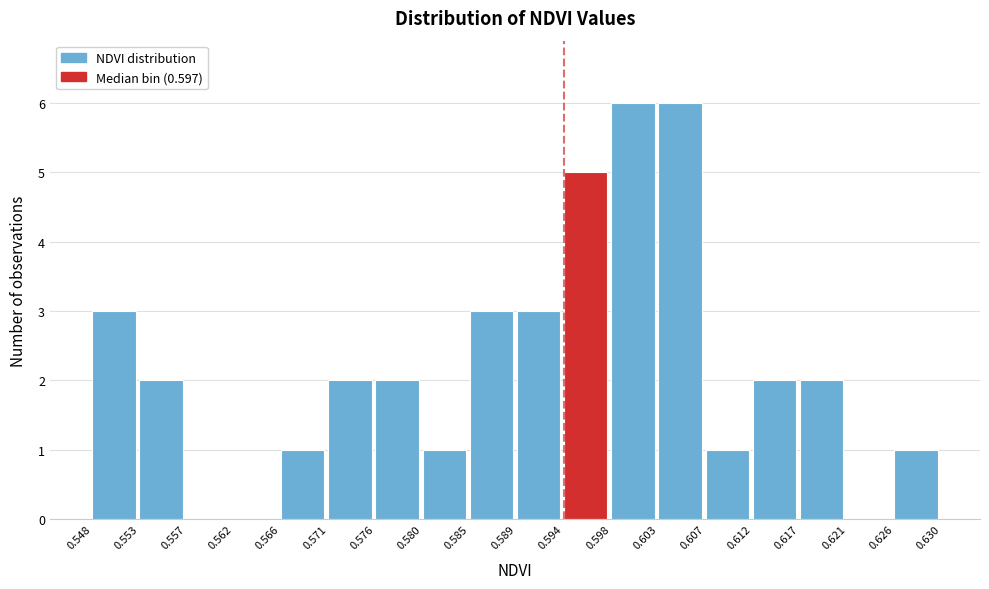

Reading left to right, transcribe this chart: for each bar, give the range it covers on the x-axis and its height. The values are not printed on the chart, so give them approximately, as read against the axis.

0.548 to 0.553: 3
0.553 to 0.557: 2
0.557 to 0.562: 0
0.562 to 0.566: 0
0.566 to 0.571: 1
0.571 to 0.576: 2
0.576 to 0.580: 2
0.580 to 0.585: 1
0.585 to 0.589: 3
0.589 to 0.594: 3
0.594 to 0.598: 5
0.598 to 0.603: 6
0.603 to 0.607: 6
0.607 to 0.612: 1
0.612 to 0.617: 2
0.617 to 0.621: 2
0.621 to 0.626: 0
0.626 to 0.630: 1